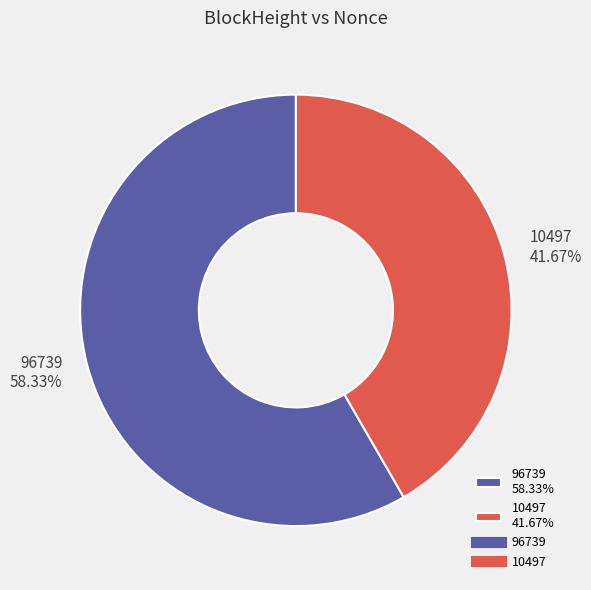

To the nearest percent, what is the difference between the largest and smallest slice percentages?

17%